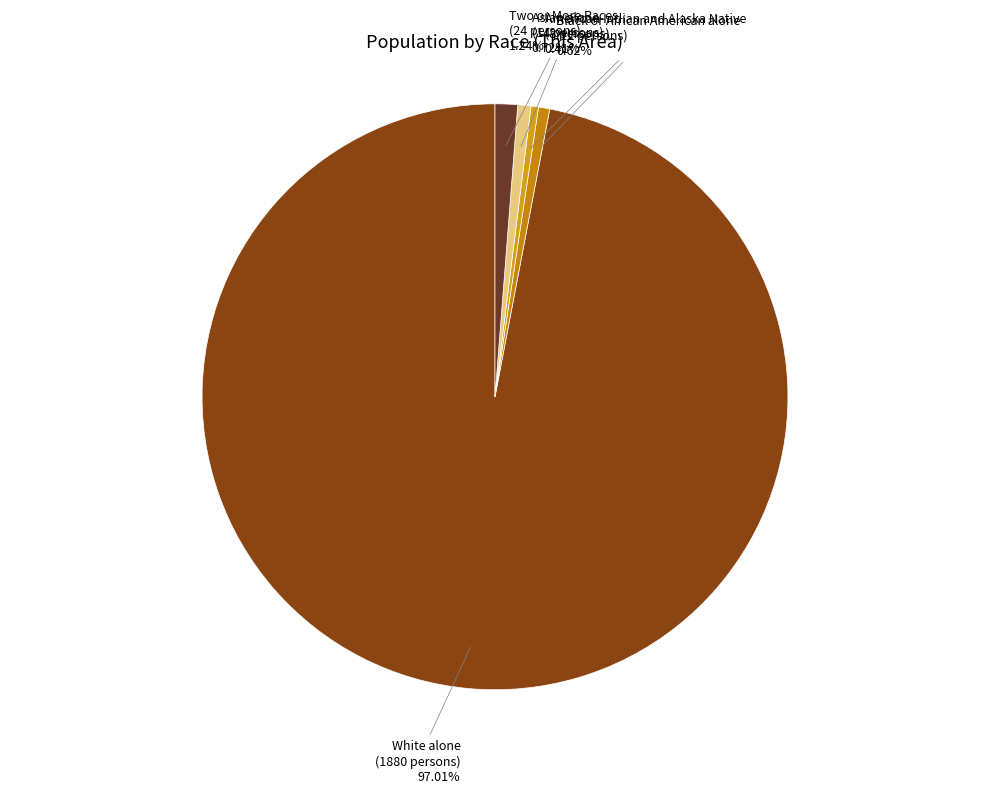

How much of the chart is everything except Black or African American alone?

99.4%